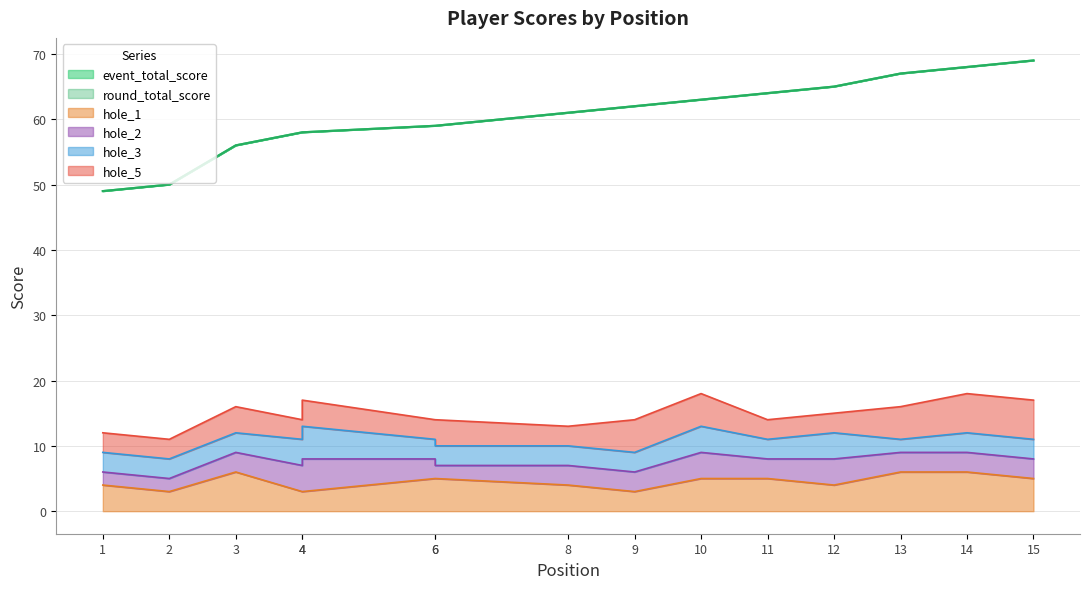

True or false: hole_1 has a value of 6 at 3.

True